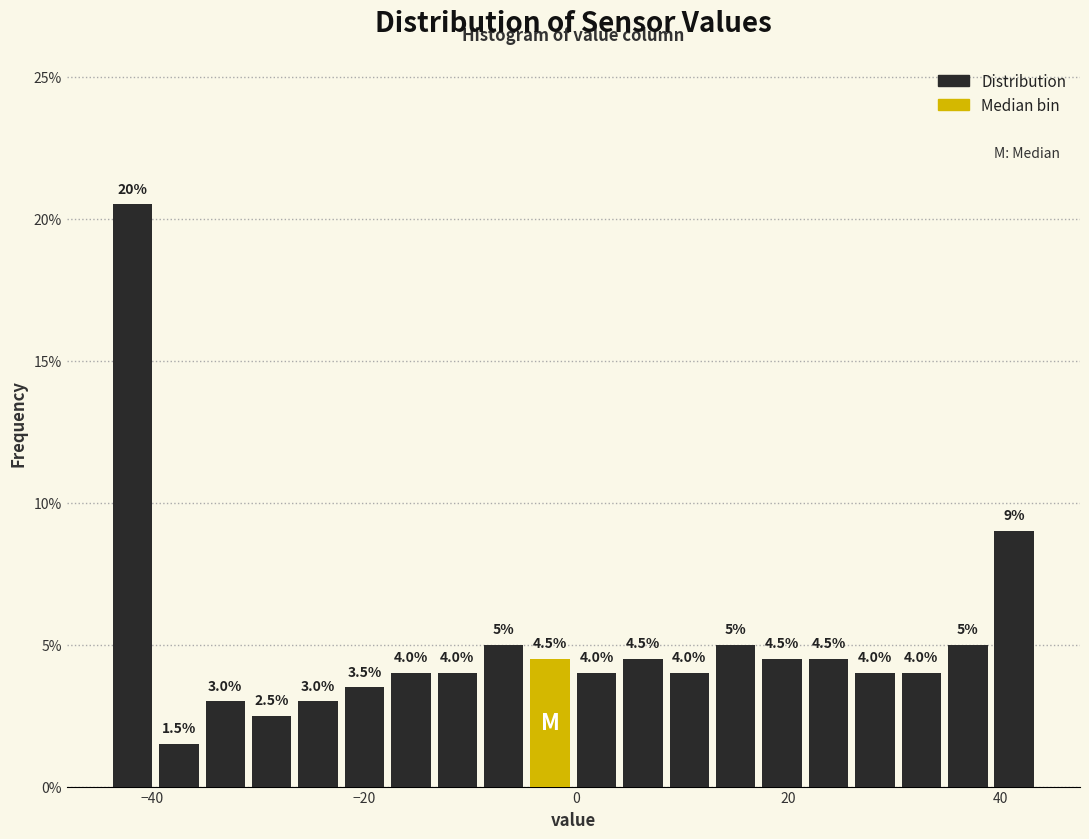

Read against the x-axis, roughly where is the centre of the tallest bar?

-42